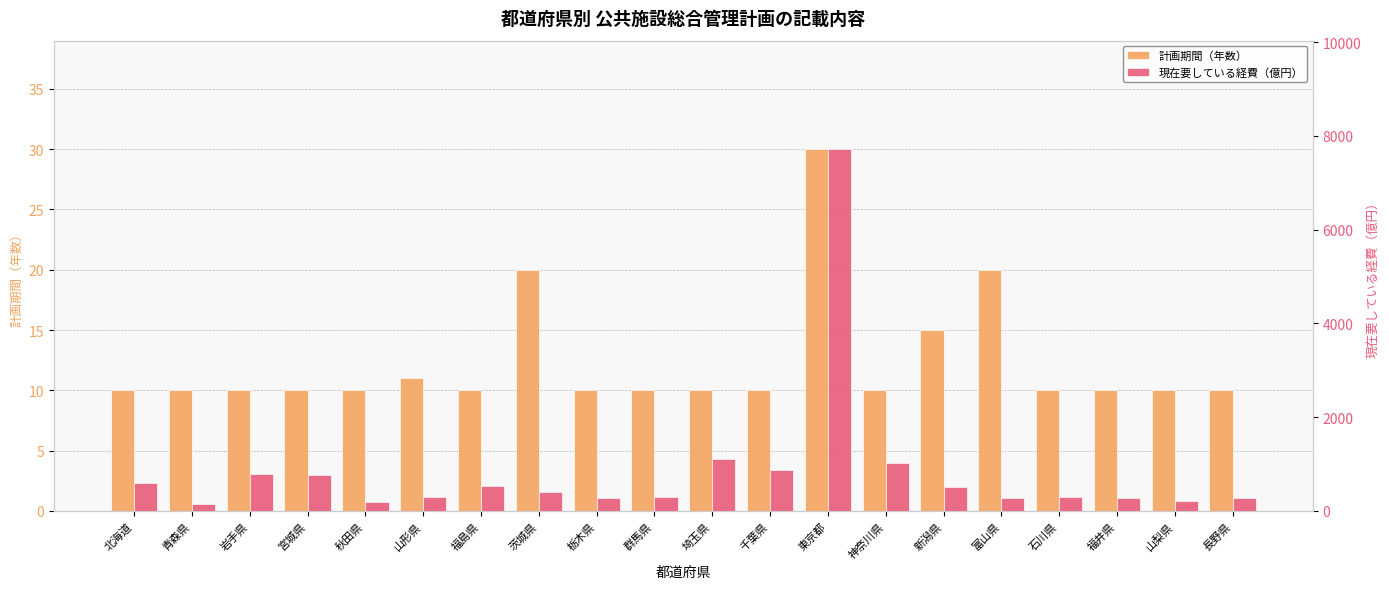

What is the difference between the highest and lowest values at 栃木県?

273.0